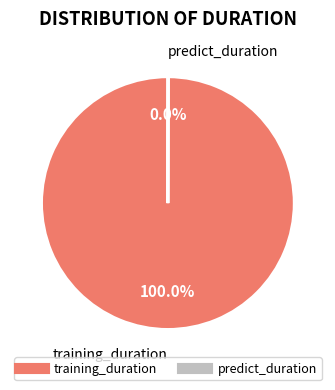

Which slice represents more than half of the pie?

training_duration